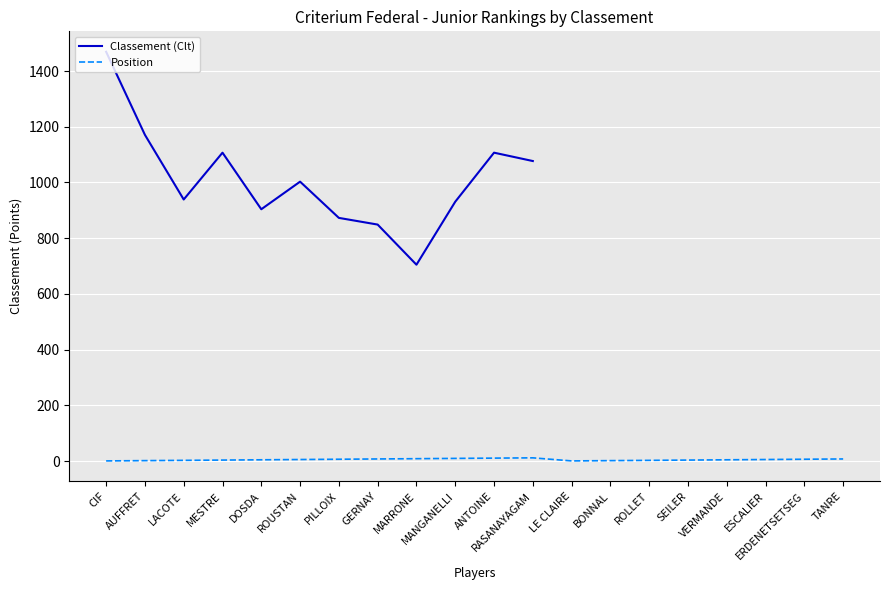

The value at MANGANELLI is 10. True or false?

True